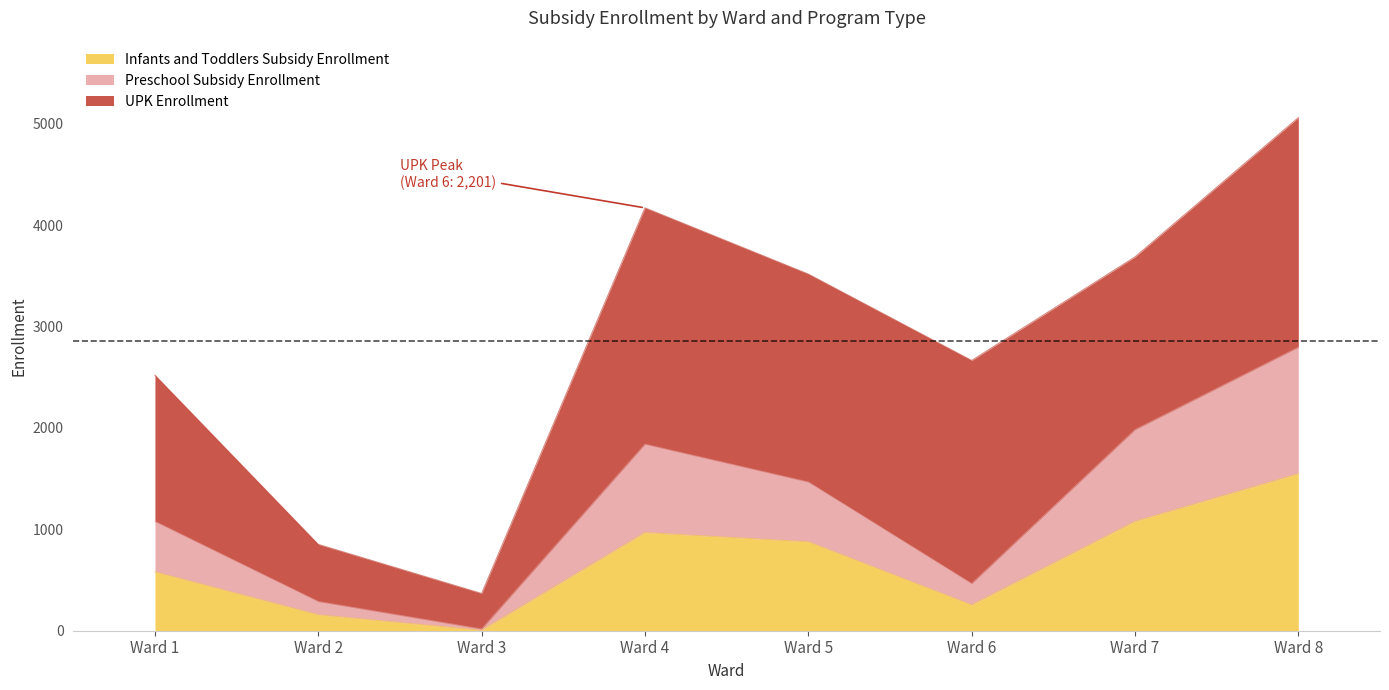

At which category does Infants and Toddlers Subsidy Enrollment reach its first local peak?

Ward 4